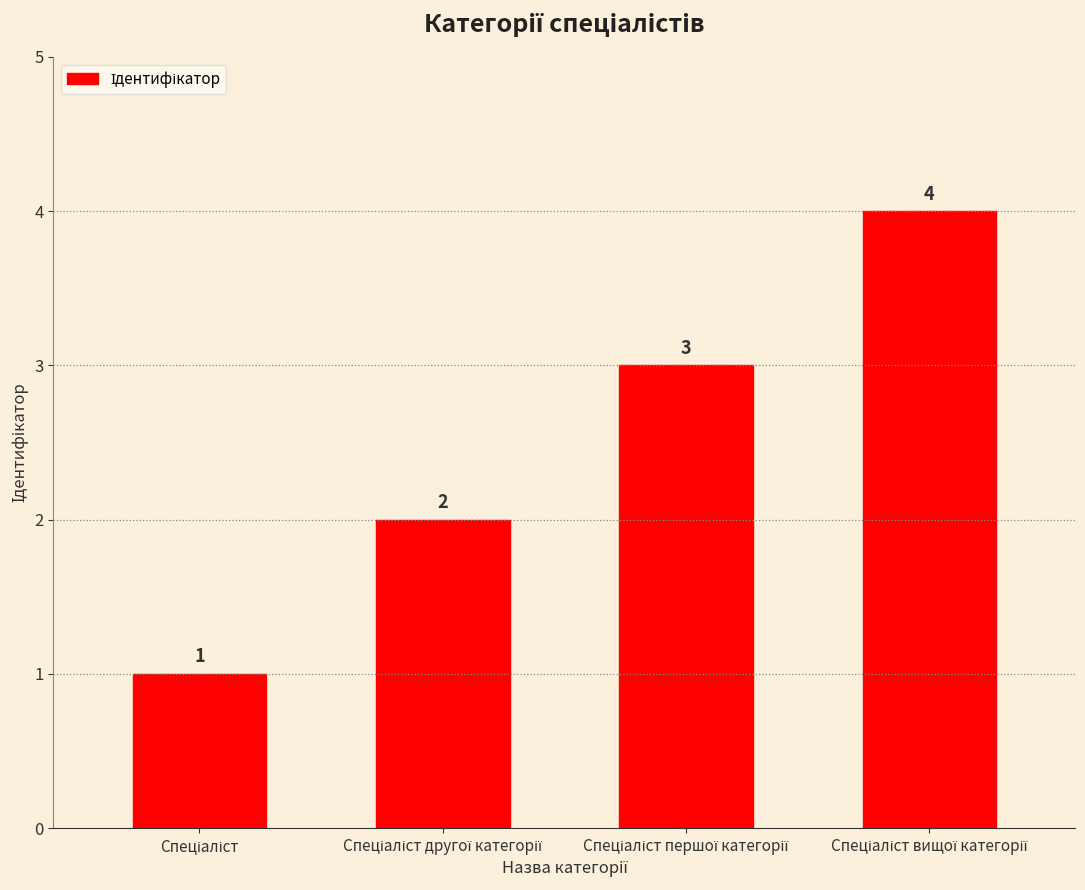

What is the greatest value displayed?

4